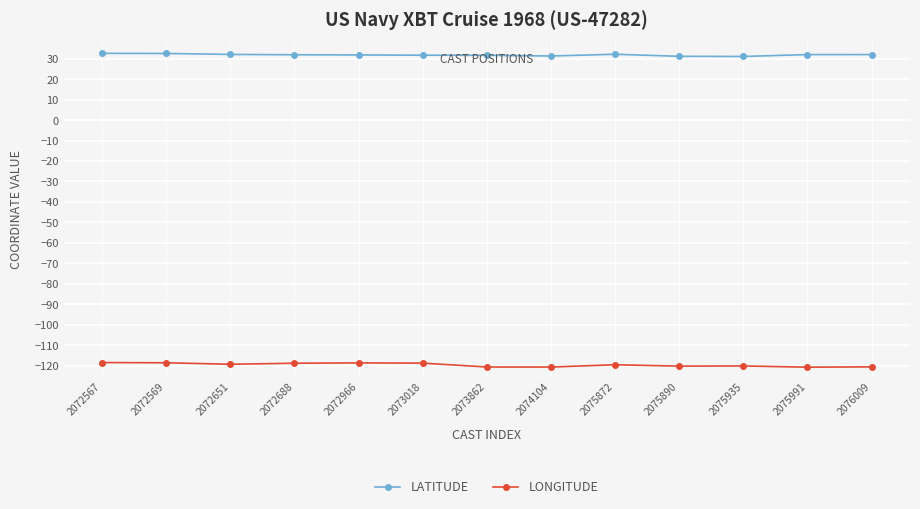

Does the chart have visible grid lines?

Yes